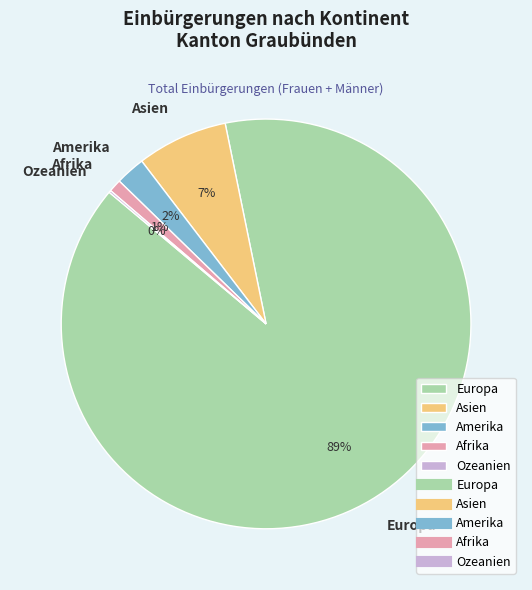

Does any single category account for the majority?

Yes